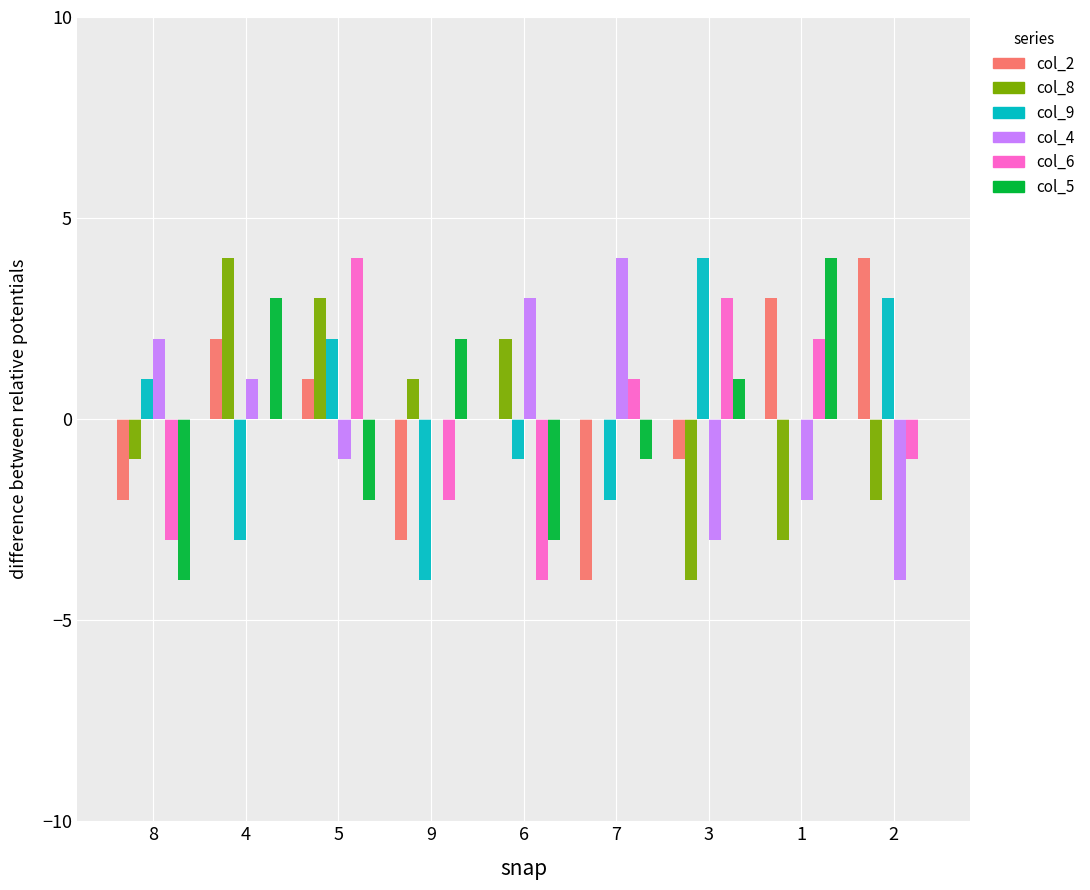

Reading left to right, transcribe all the data shown in this chart.

col_2: -2	2	1	-3	0	-4	-1	3	4
col_8: -1	4	3	1	2	0	-4	-3	-2
col_9: 1	-3	2	-4	-1	-2	4	0	3
col_4: 2	1	-1	0	3	4	-3	-2	-4
col_6: -3	0	4	-2	-4	1	3	2	-1
col_5: -4	3	-2	2	-3	-1	1	4	0